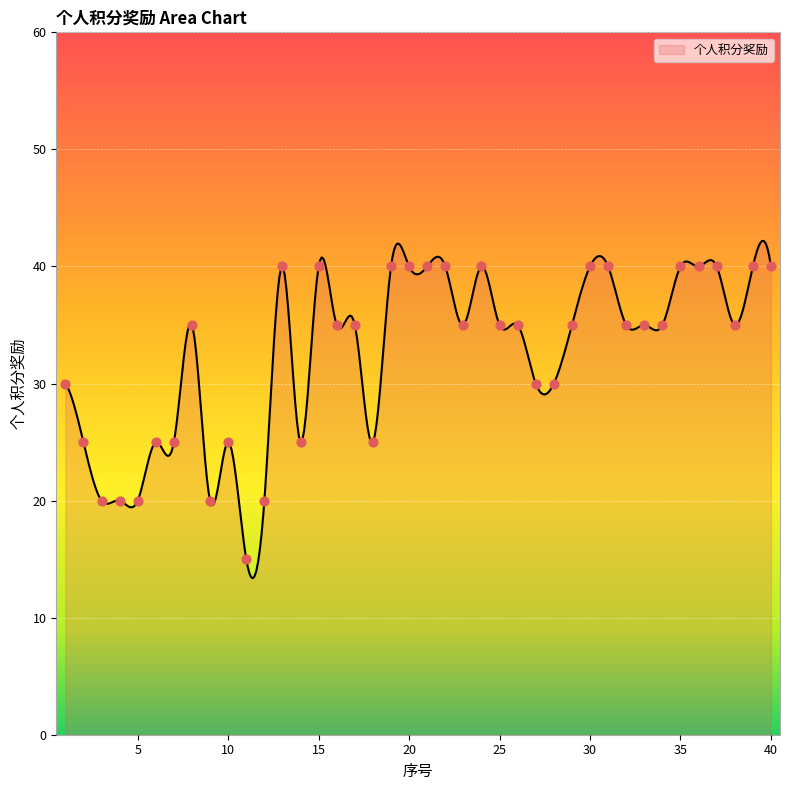

Approximately how many times larger is the value at 2 compared to 17?

0.7